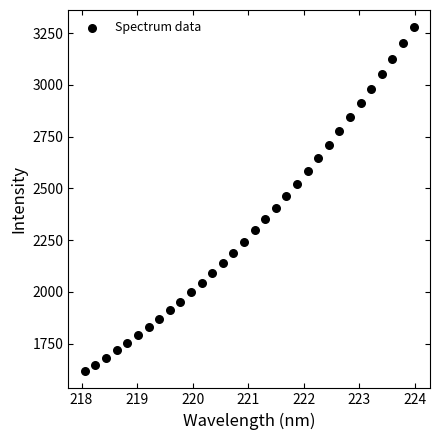

What is the range of X values (max minus min)?

5.9